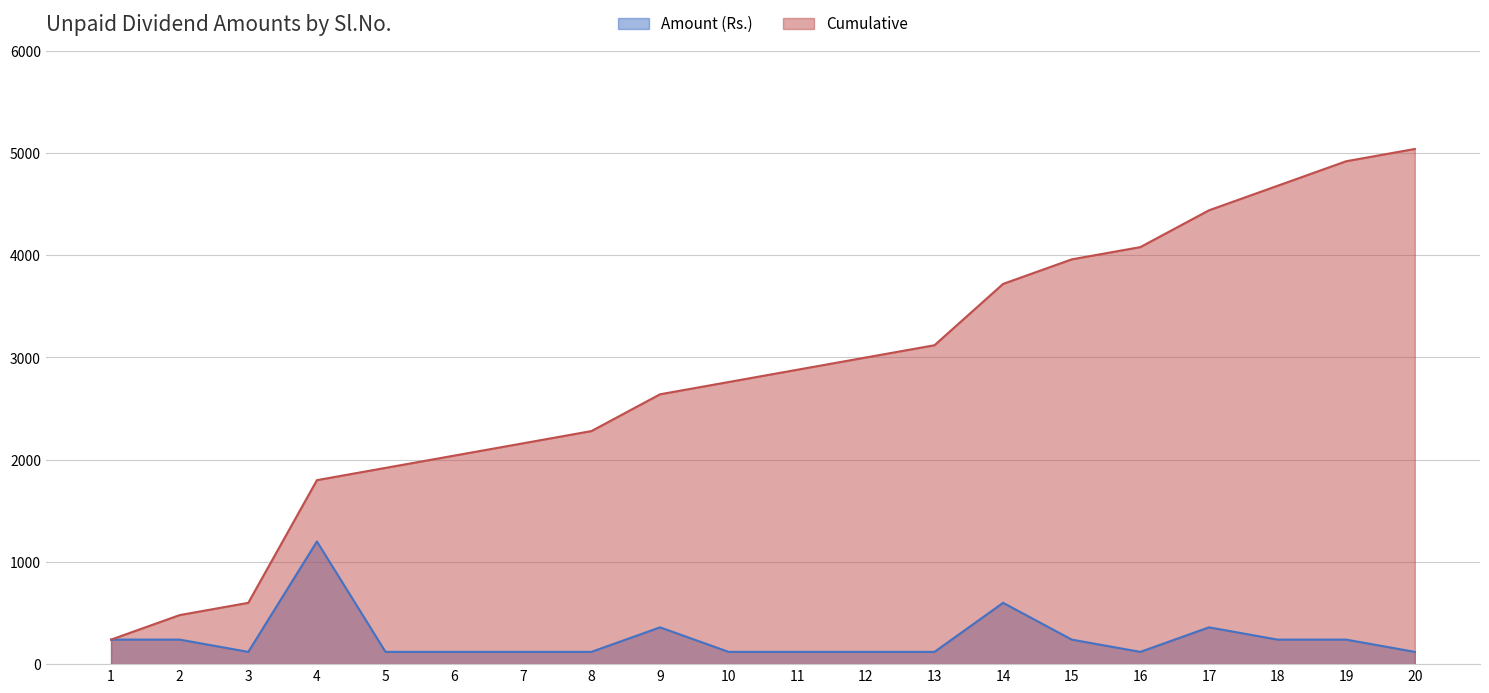

What is the difference between the maximum and minimum values in the Amount (Rs.) series?

1080